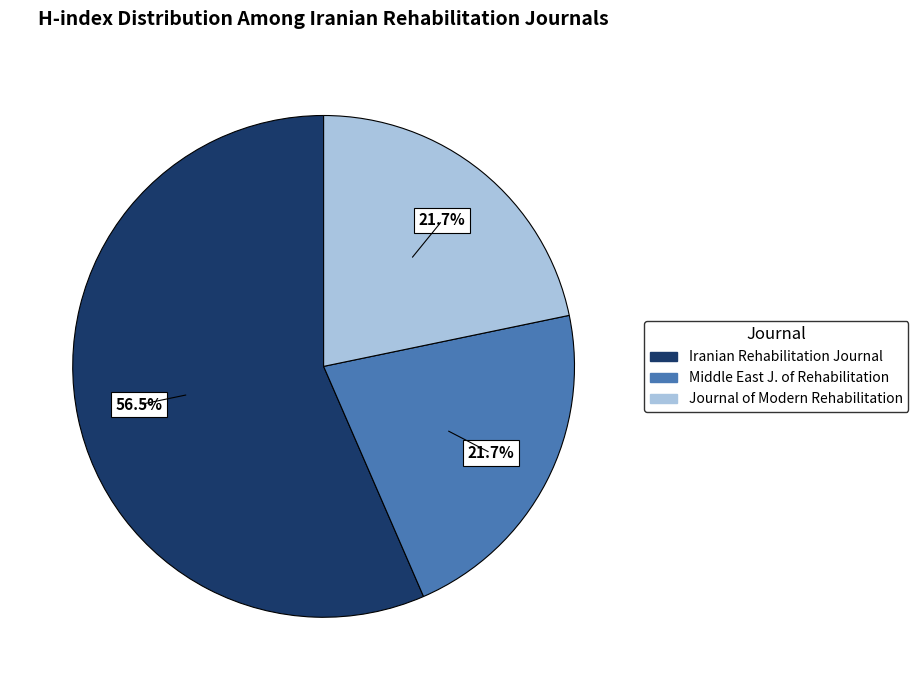

Is there a majority slice in this chart?

Yes